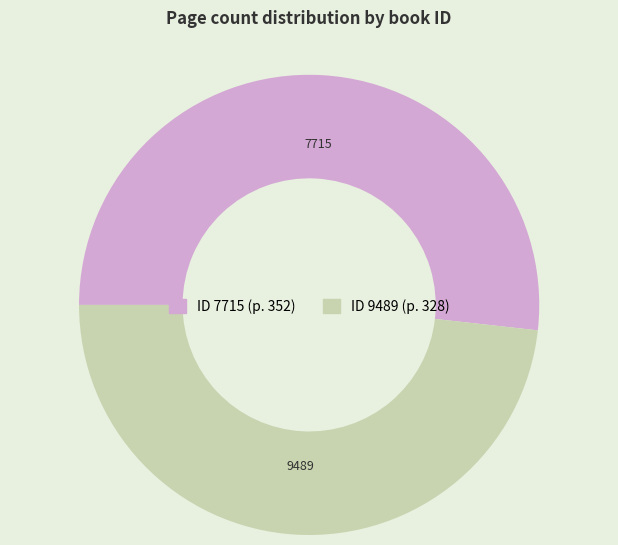

Does any single category account for the majority?

Yes